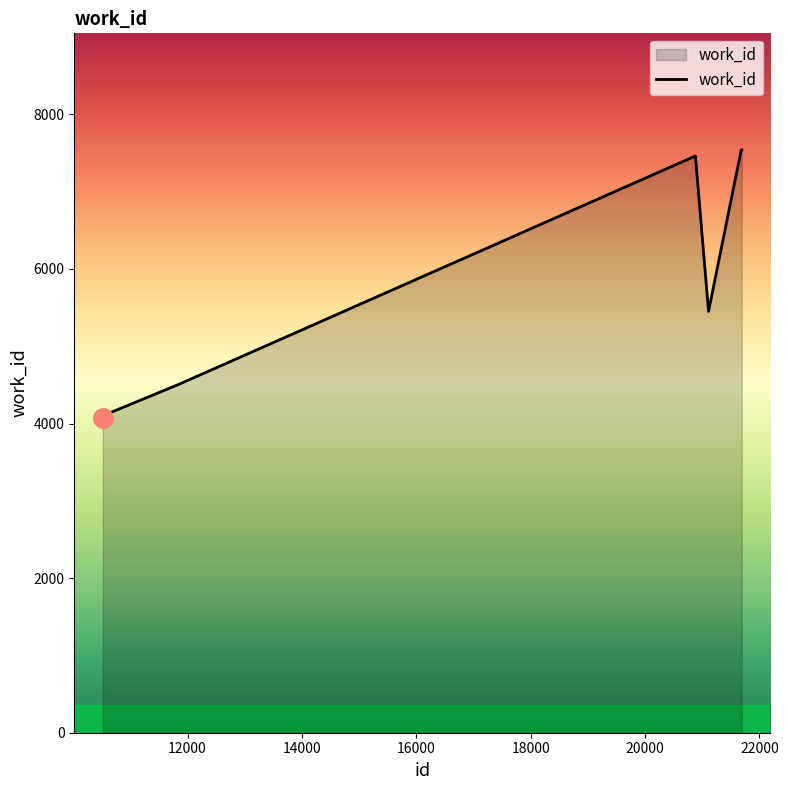

What is the greatest value displayed?

7541